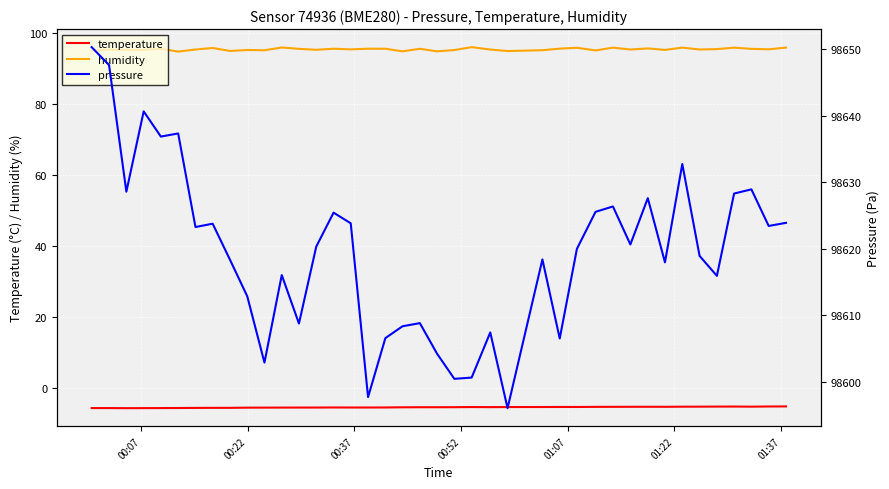

What is the highest value of the humidity series?

96.0